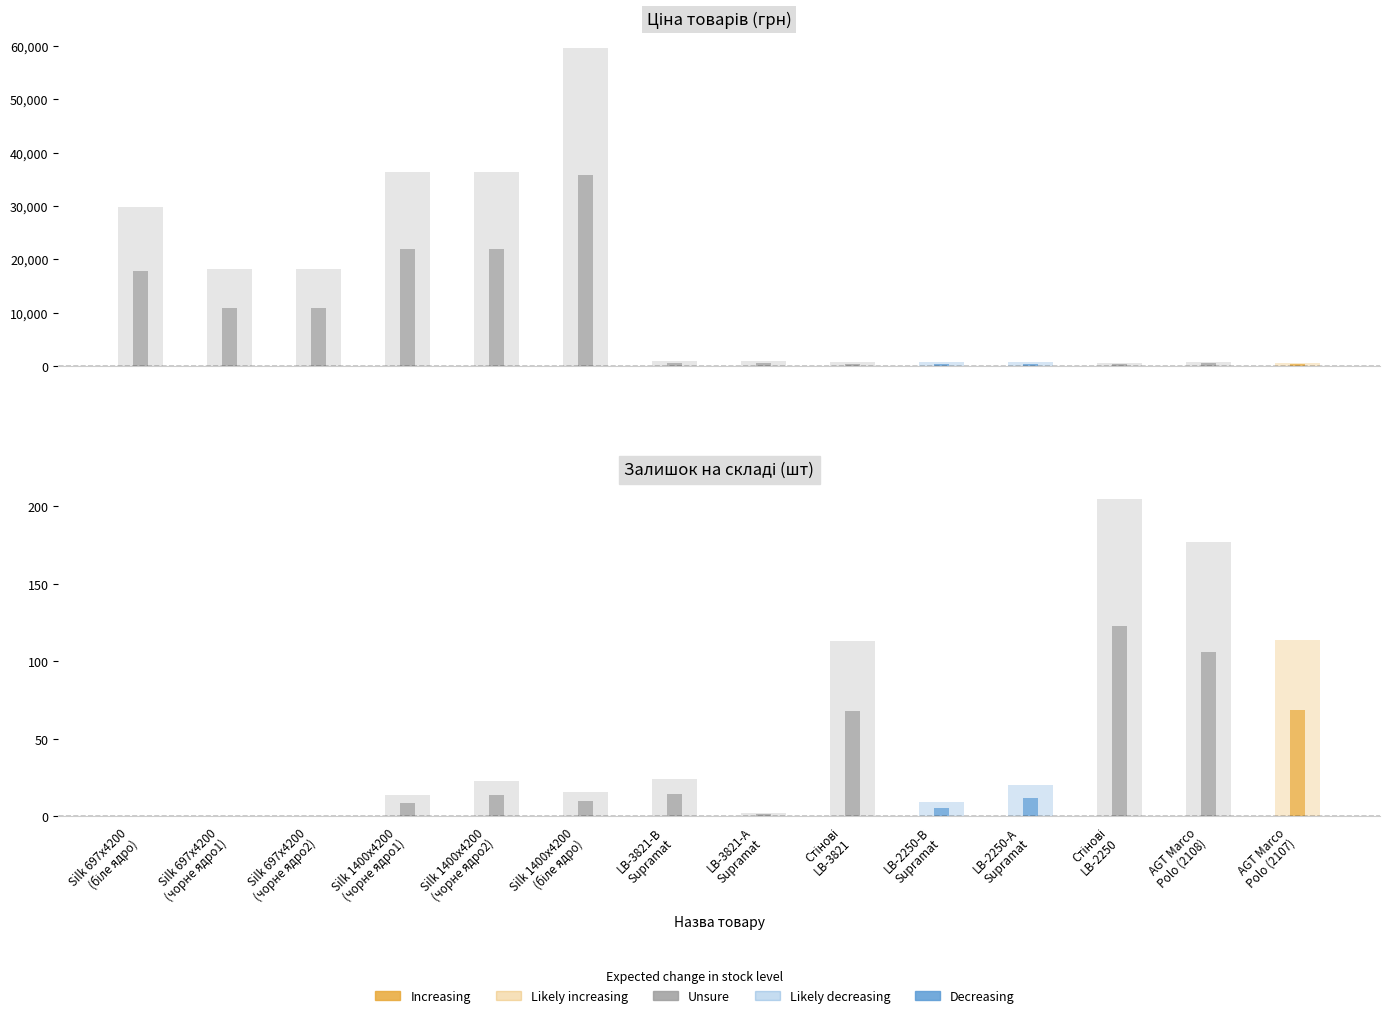

How many data points in Ціна are less than 905?

7